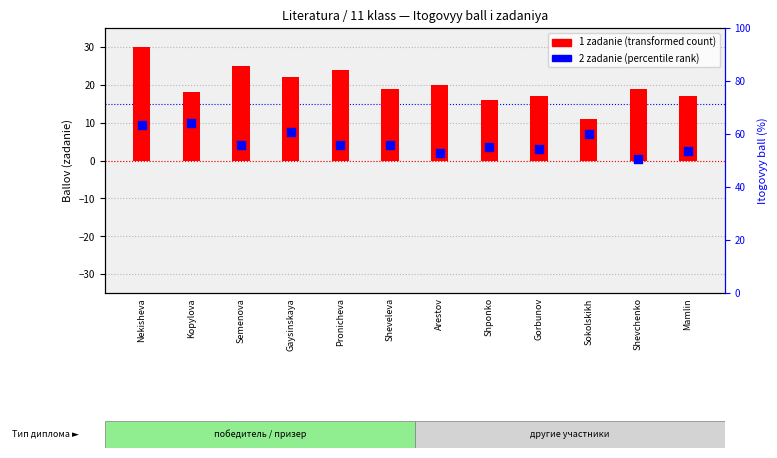

What is the total value across all series at Kopylova?

28.0